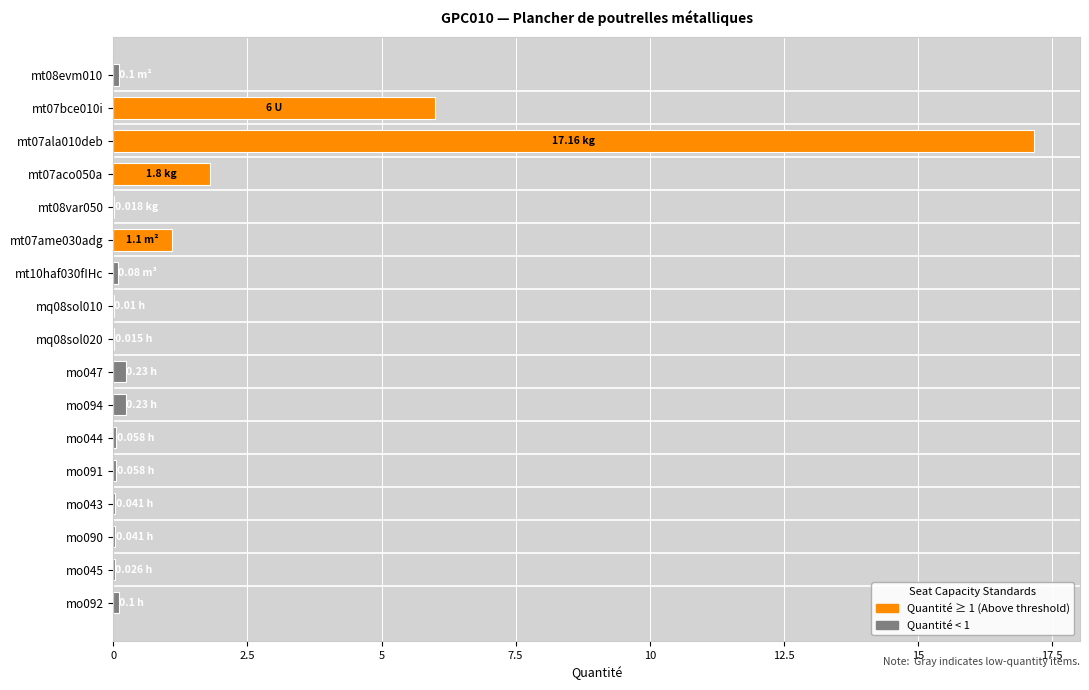

What is the sum of all values?

27.1